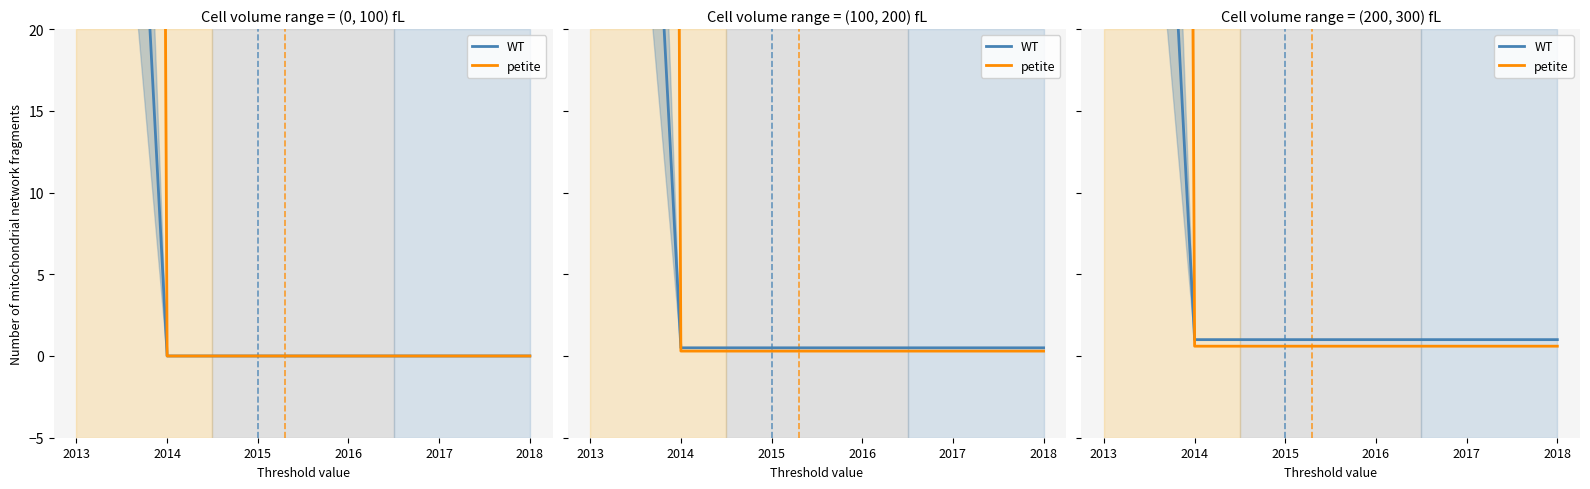

How many series are shown in this chart?

2